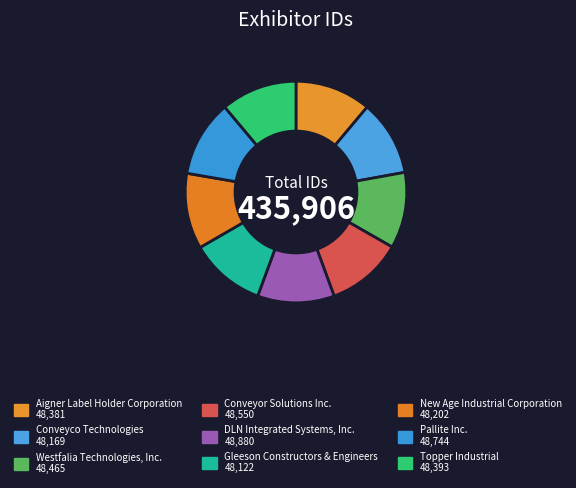

Is Conveyco Technologies the majority of the pie?

No